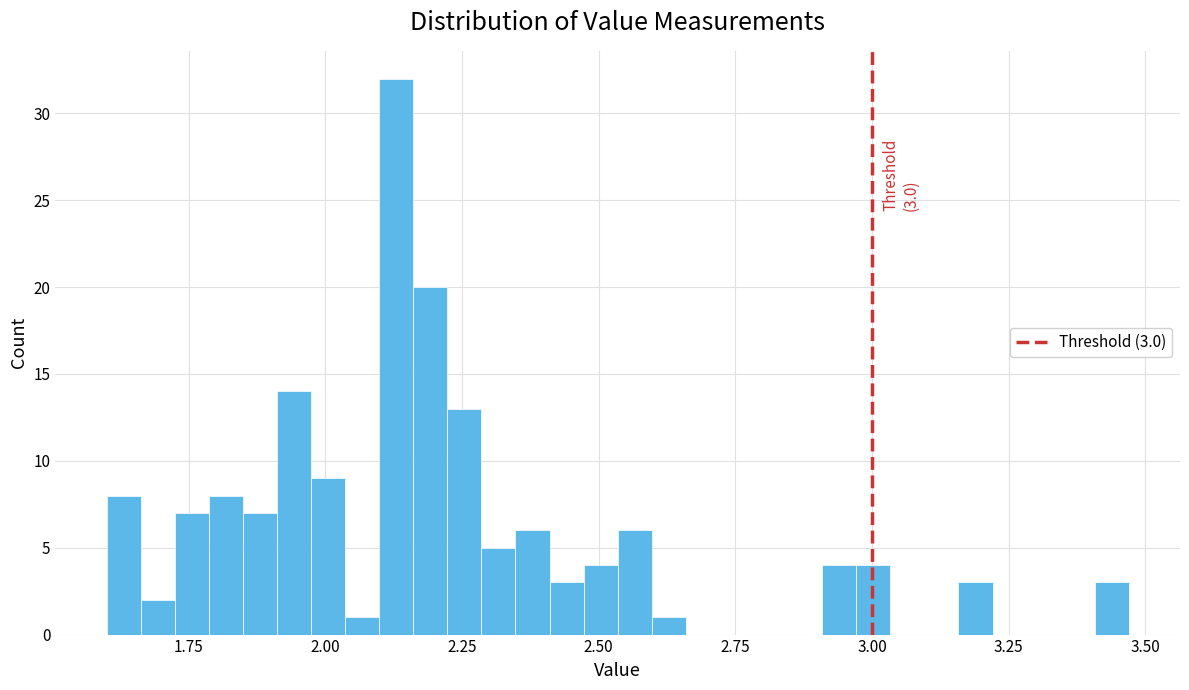

Read against the x-axis, roughly where is the centre of the tallest bar?

2.15